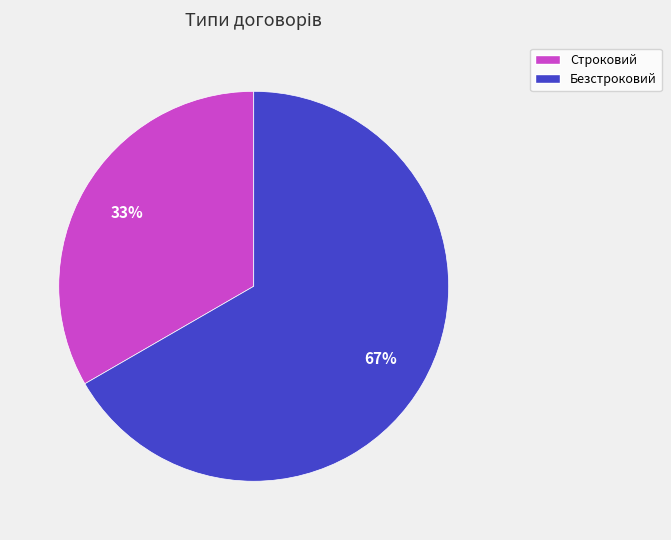

How many slices are in this pie chart?

2